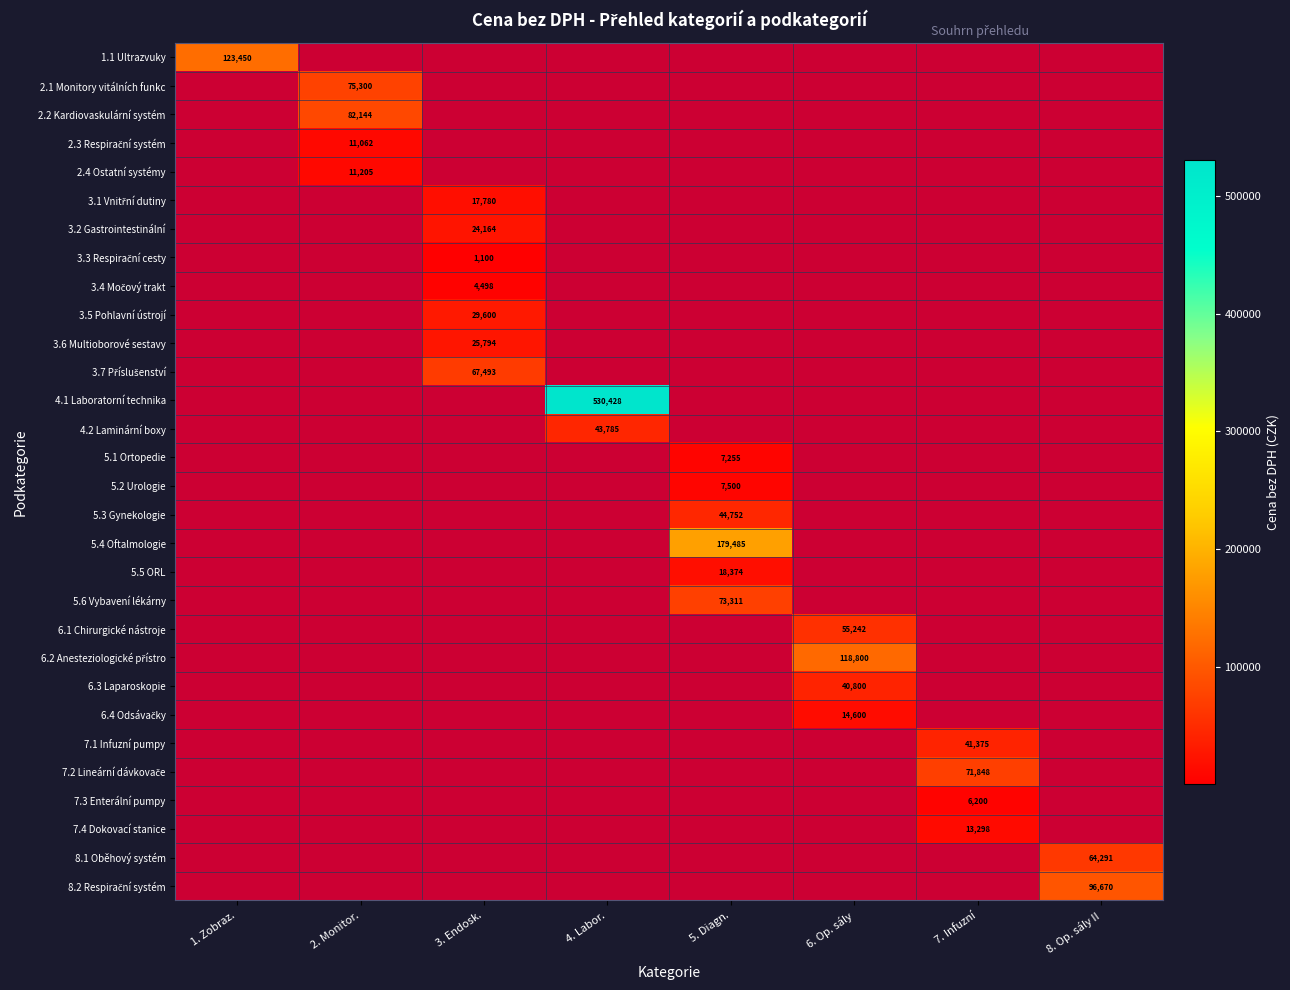

Is it true that 8.1 Oběhový systém equals 89536 at 8. Op. sály II?

False